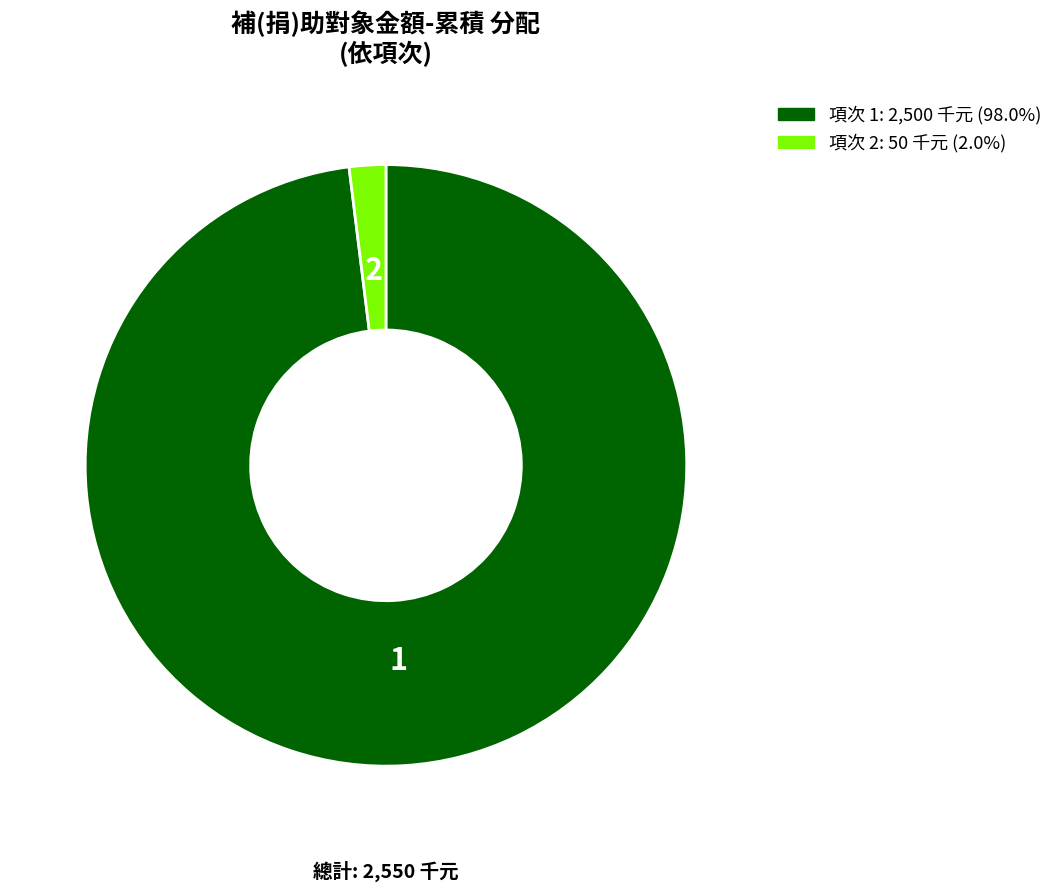

Is 項次 2: 50 千元 (2.0%) the majority of the pie?

No